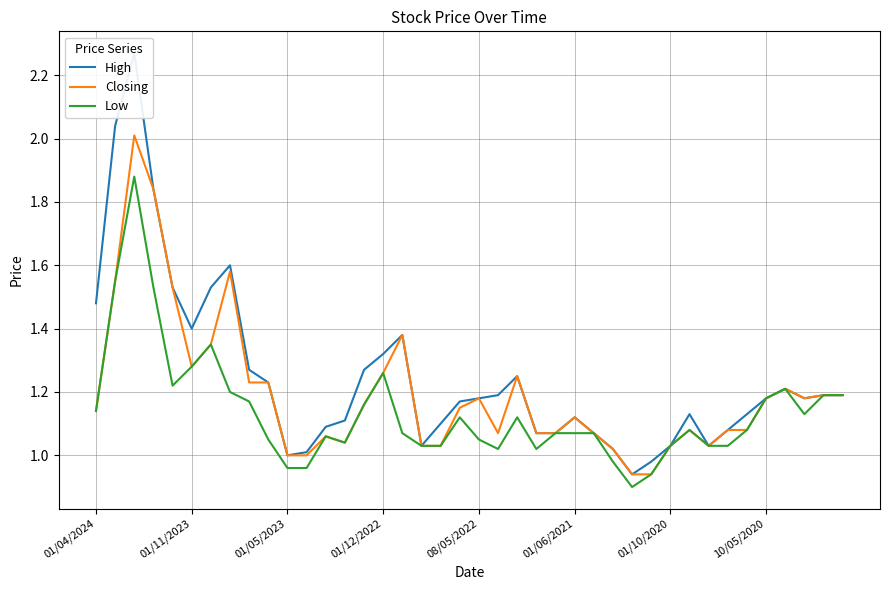

What are all the series names shown in the legend?

High, Closing, Low